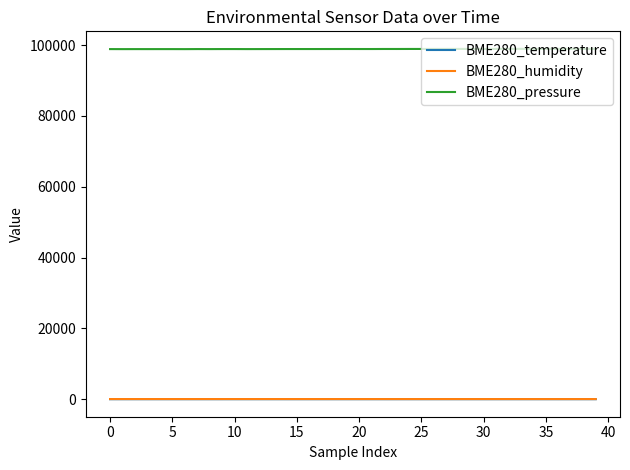

What is the maximum value shown in the chart?

98949.4